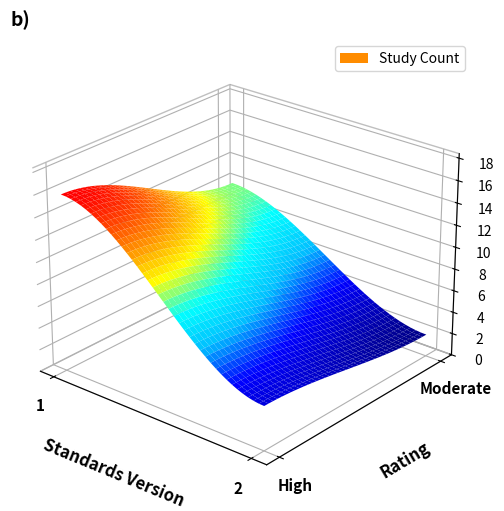

Count the number of data series in this chart.

1